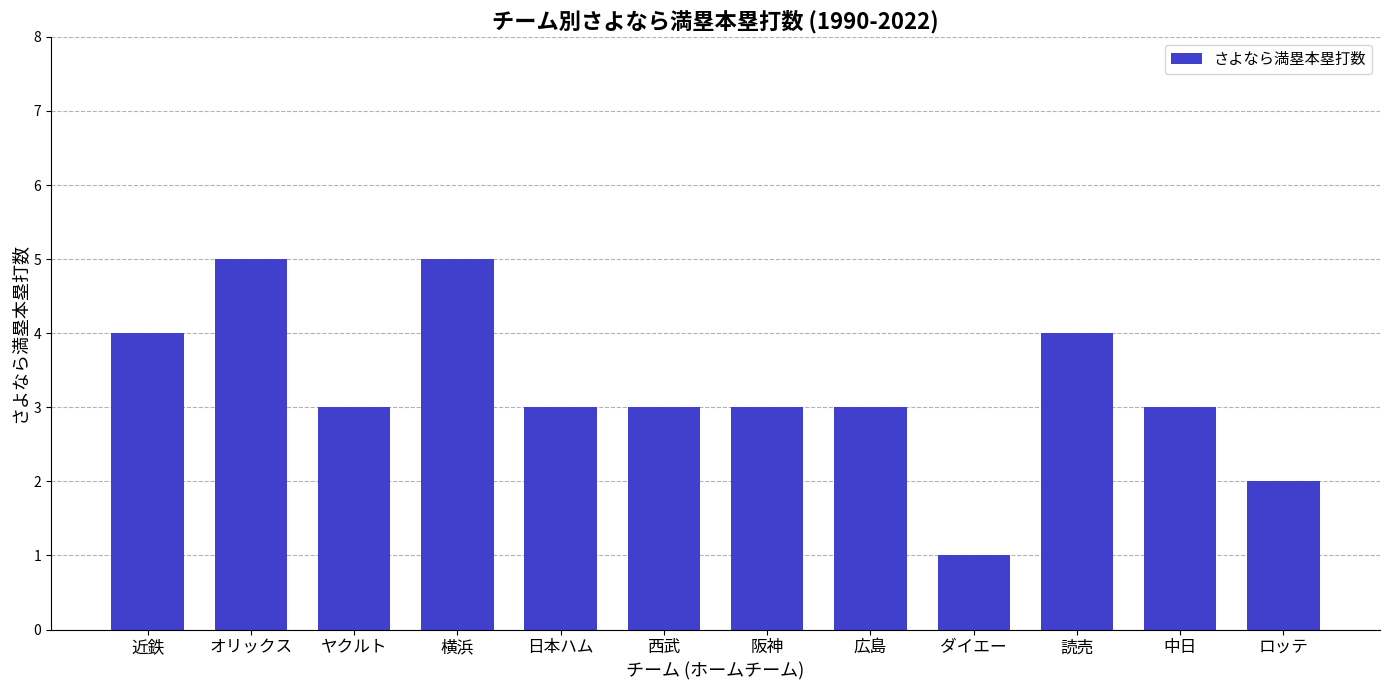

Which label corresponds to the smallest value in the chart?

ダイエー